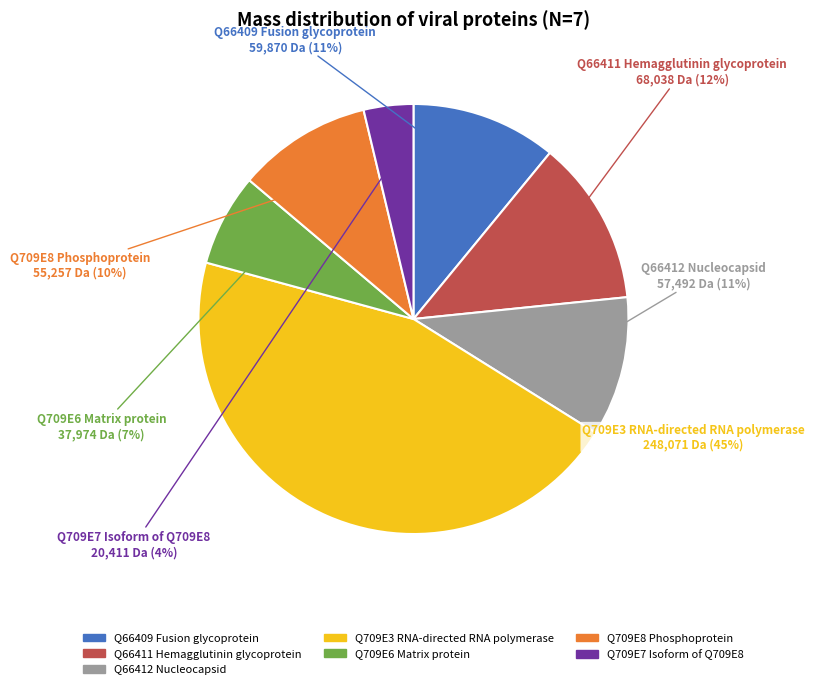

Which category has the smallest portion of the pie?

Q709E7 Isoform of Q709E8